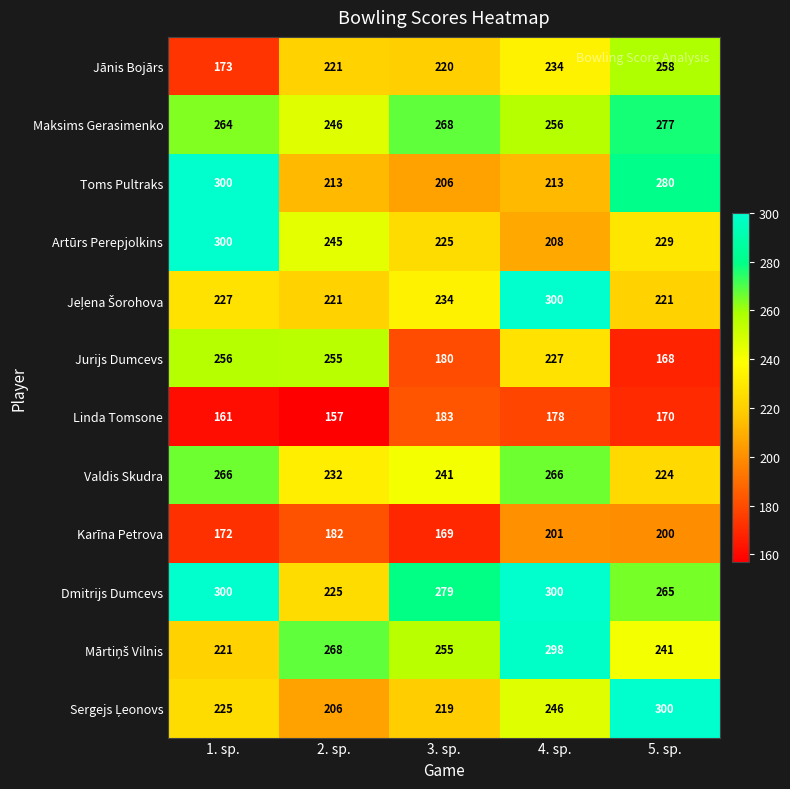

True or false: Maksims Gerasimenko has a value of 268 at 3. sp..

True